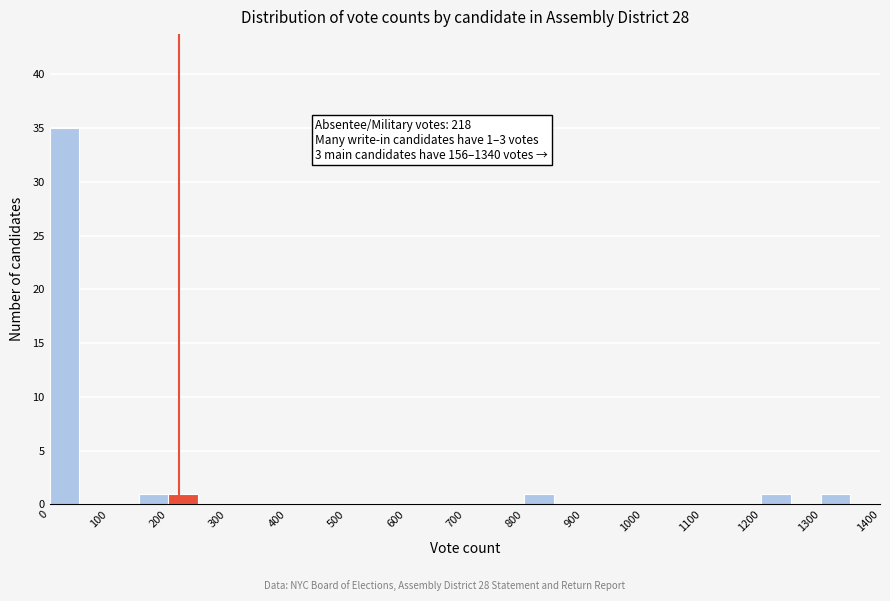

Over which range of the x-axis is the bar tallest?

0 to 50